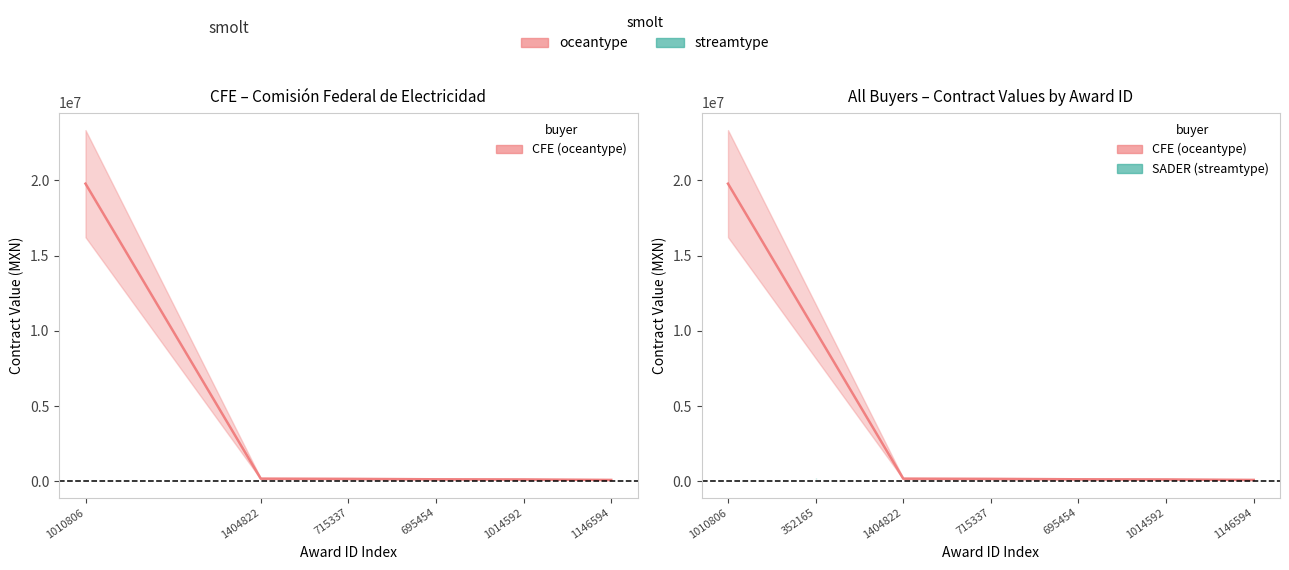

What is the label of the 4th point from the left?

695454